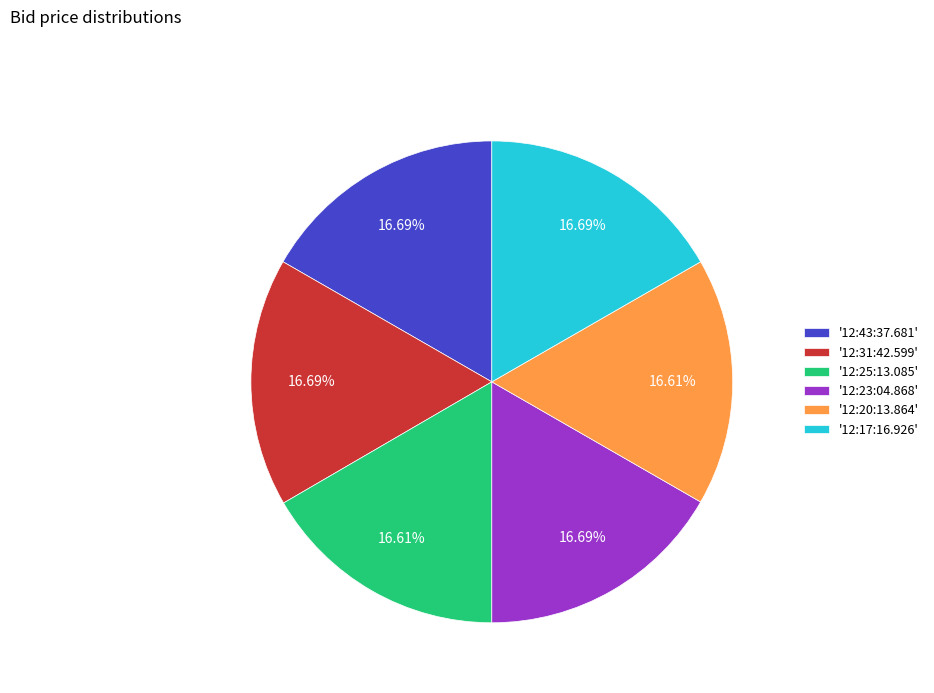

Combined, do '12:23:04.868' and '12:25:13.085' account for over 50%?

No